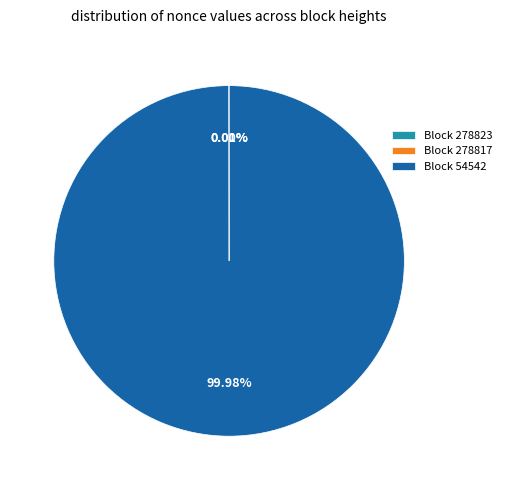

Which slice represents more than half of the pie?

Block 54542